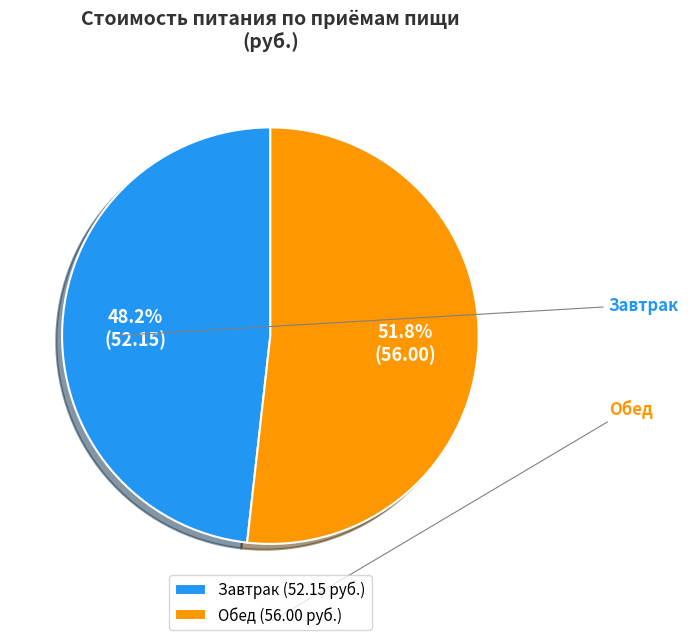

The Завтрак slice represents 54% of the pie. True or false?

False